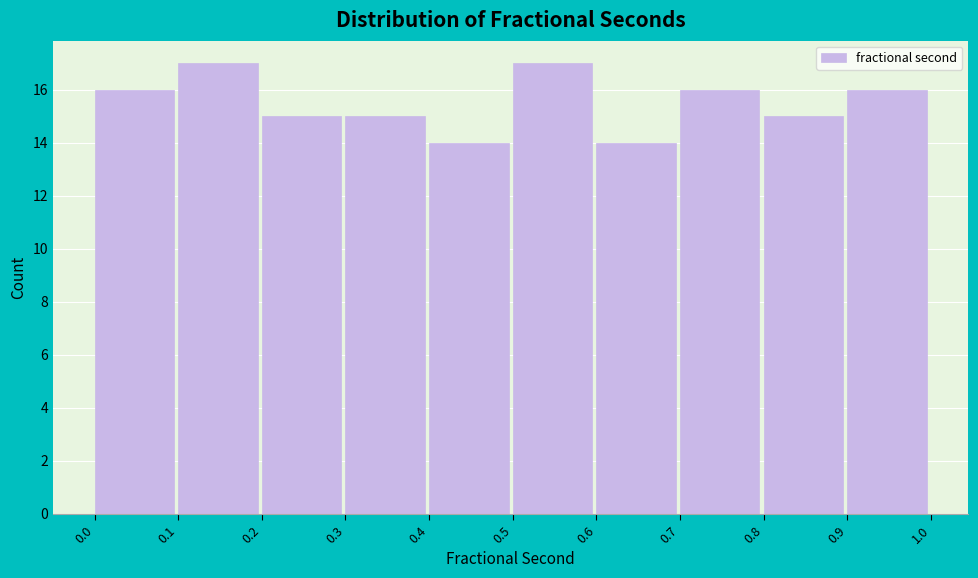

Reading left to right, list every bar in this chart as the range it spans on the x-axis followed by its height. The values are not printed on the chart, so give them approximately, as read against the axis.

0.0 to 0.1: 16
0.1 to 0.2: 17
0.2 to 0.3: 15
0.3 to 0.4: 15
0.4 to 0.5: 14
0.5 to 0.6: 17
0.6 to 0.7: 14
0.7 to 0.8: 16
0.8 to 0.9: 15
0.9 to 1.0: 16